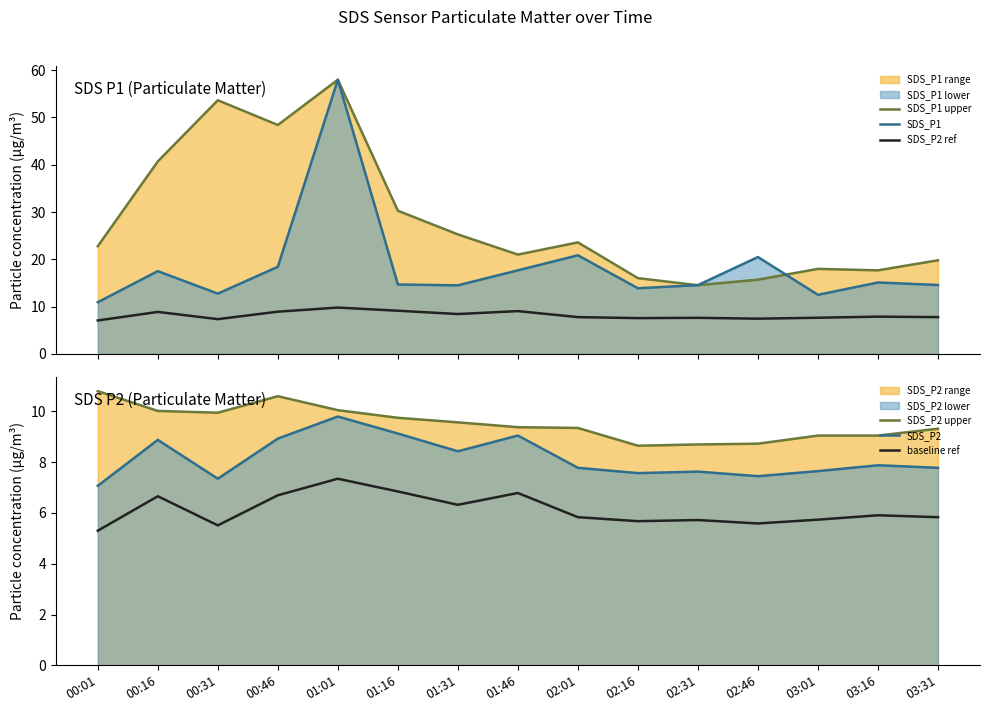

The baseline ref series shows 8.2 at 03:16. True or false?

False